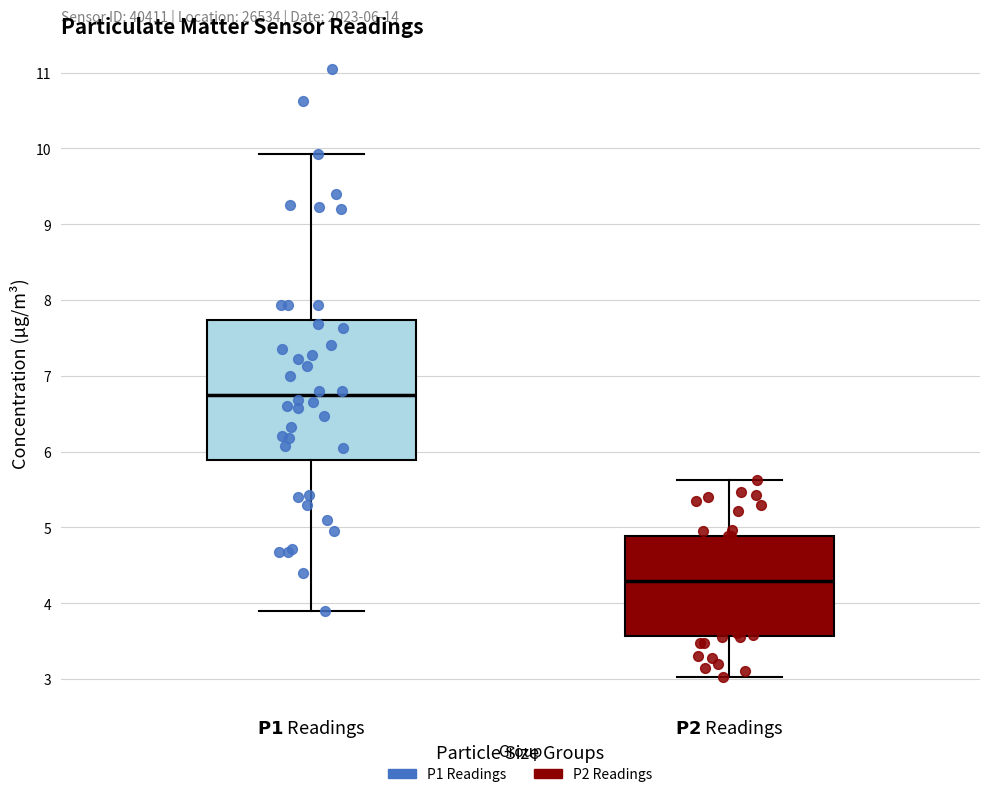

Which box's median line is the lowest?

$\bf{P2}$ Readings